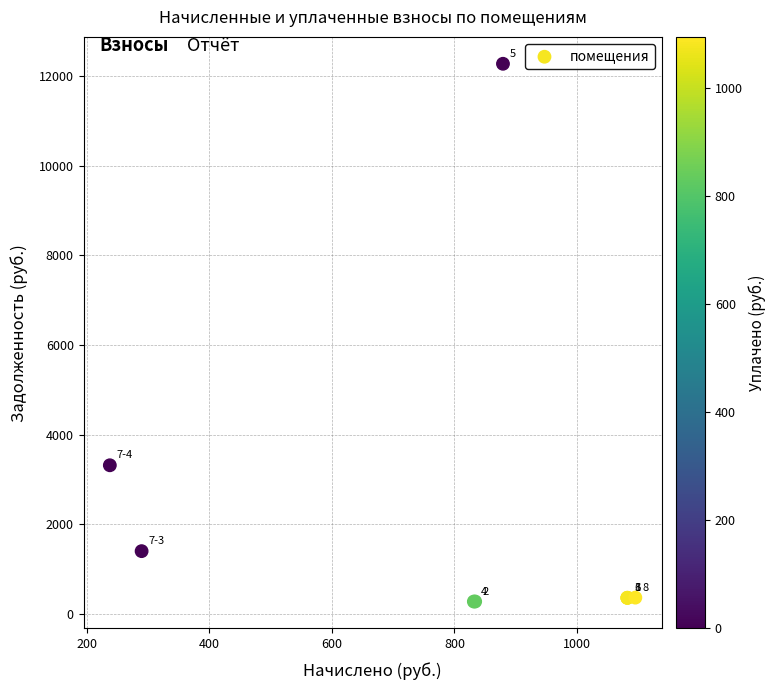

What Y value in the scatter plot is closest to 6276?

3317.7